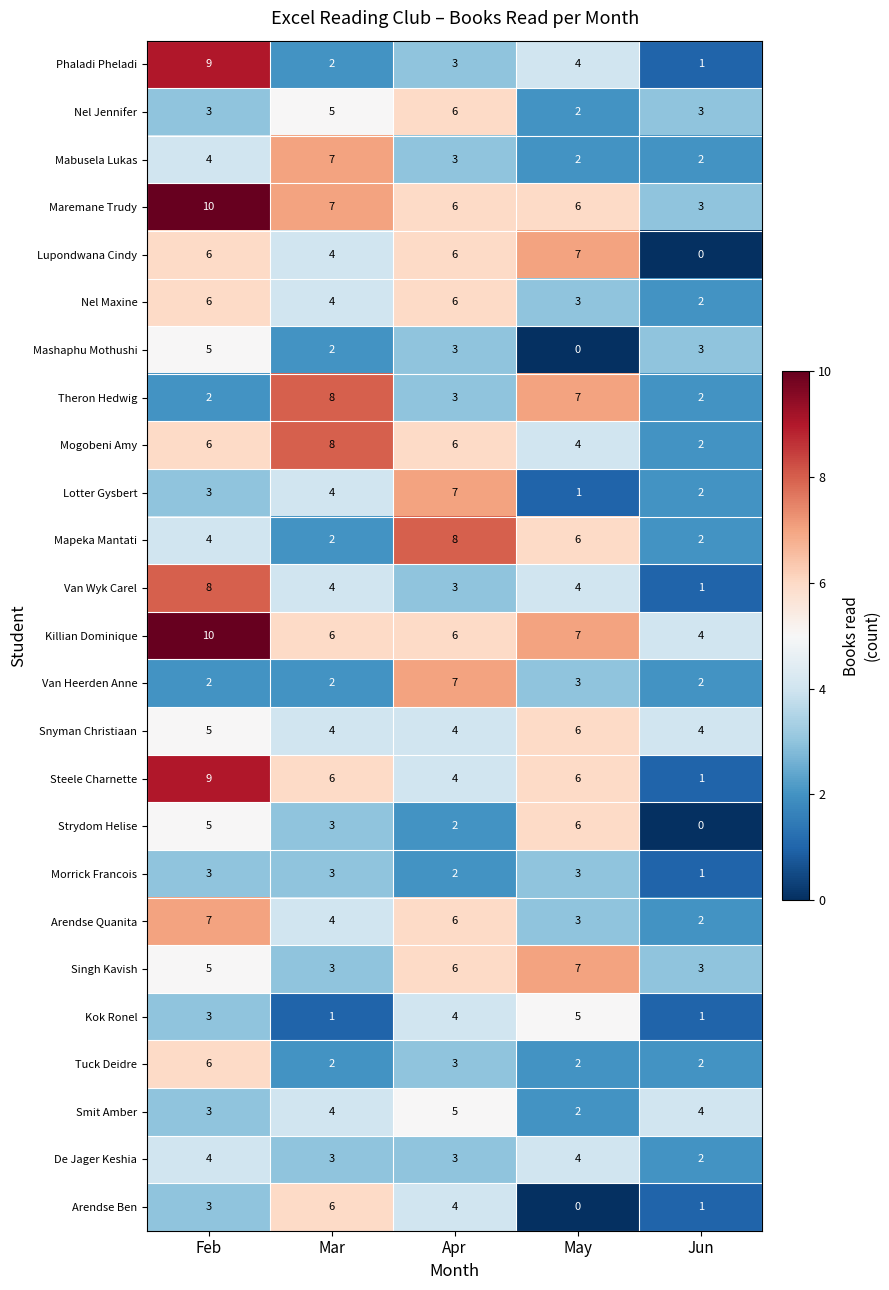

What is the difference between the highest and lowest values at Feb?

8